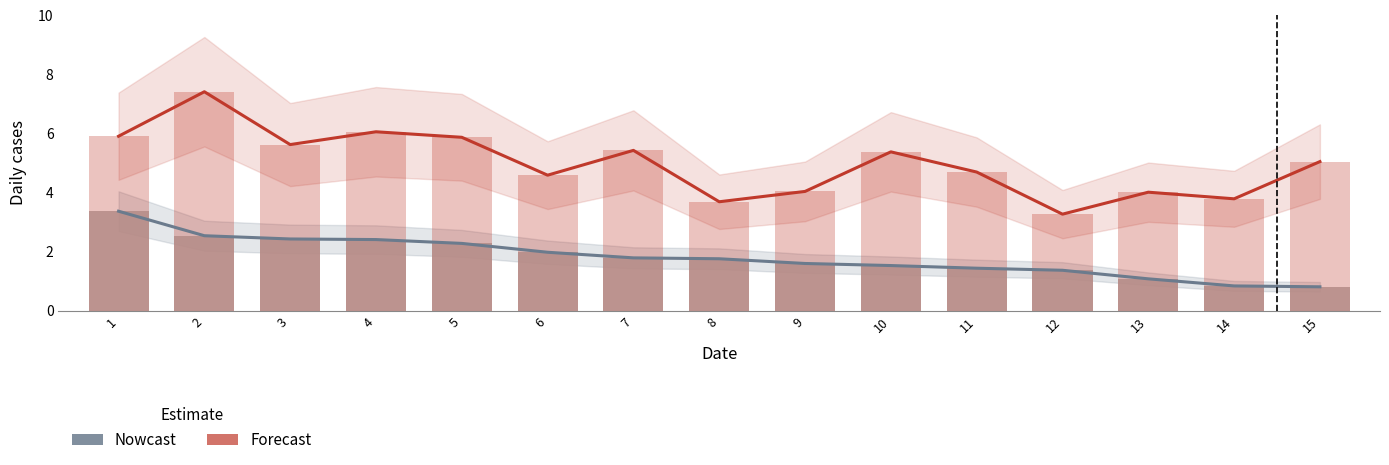

How many bars are there in total?

30